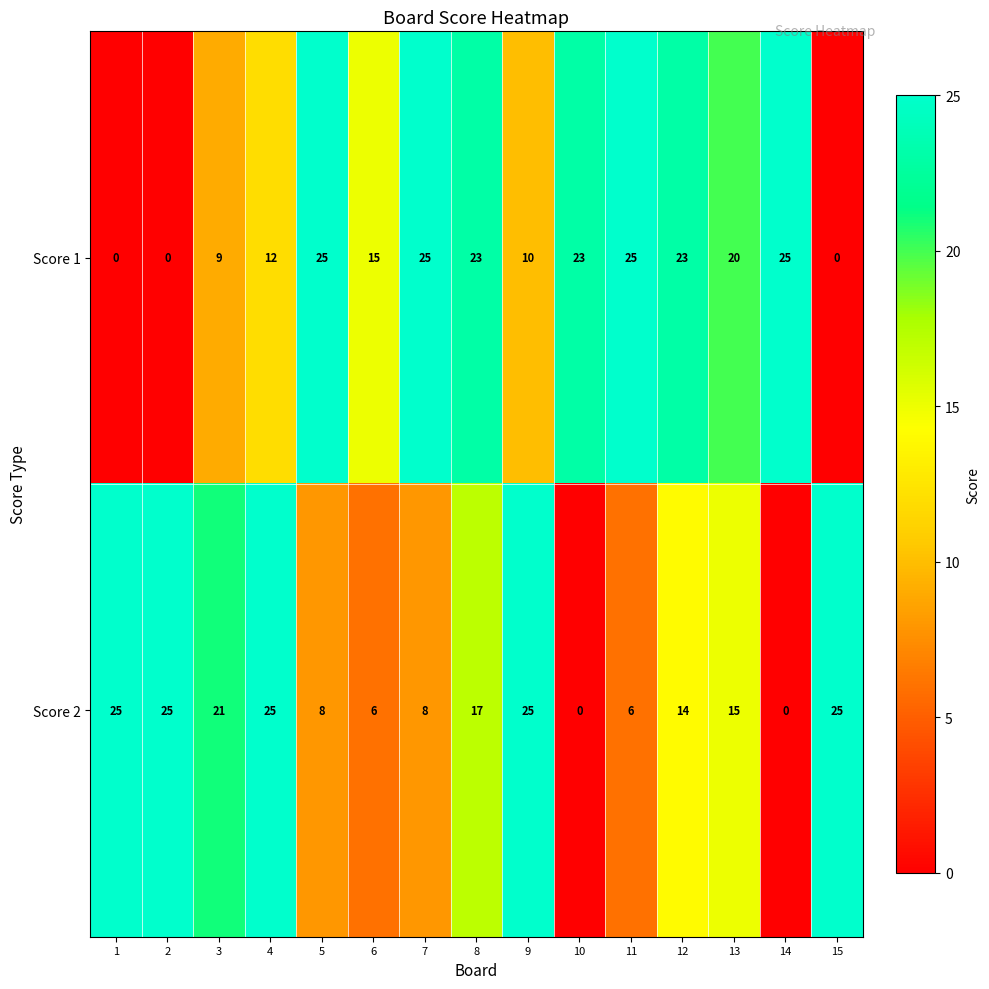

What is the difference between the second highest and minimum values in the Score 2 series?

25